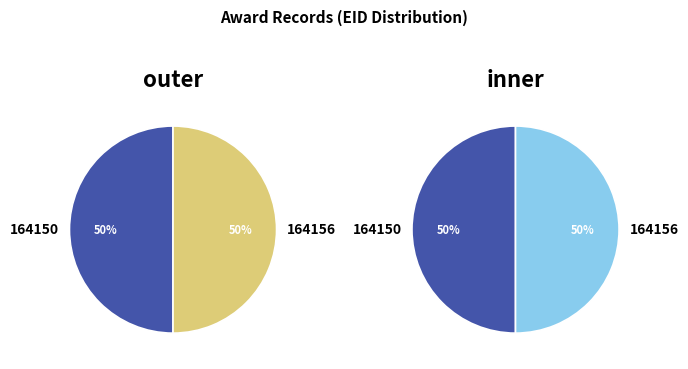

How many segments does this pie chart have?

2